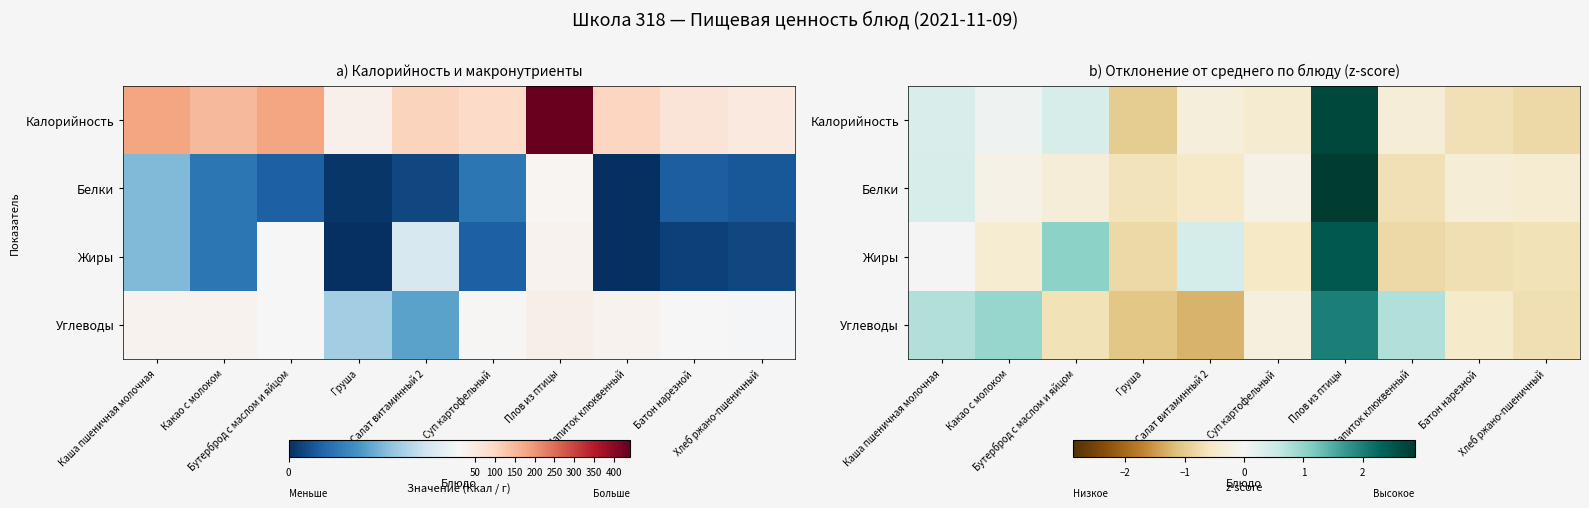

How many values in Жиры are below zero?

7